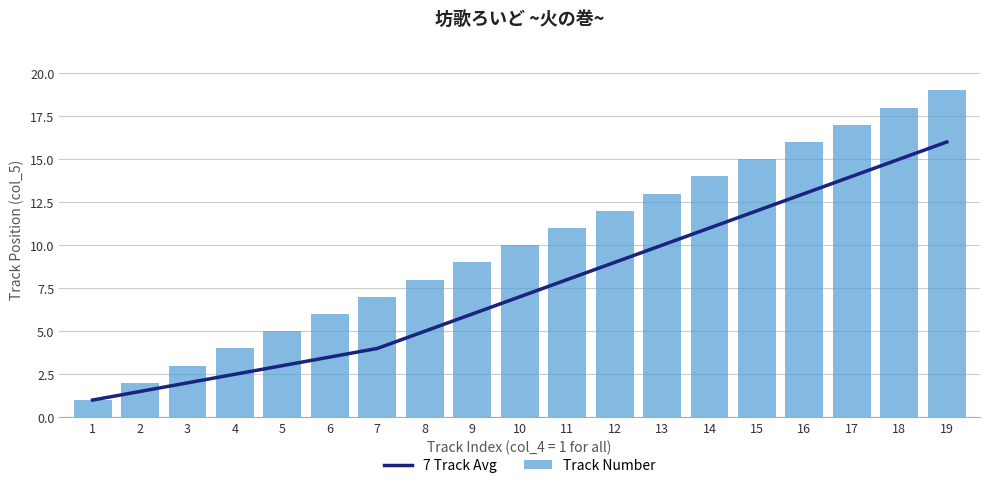

The Track Number series shows 13.0 at 13. True or false?

True